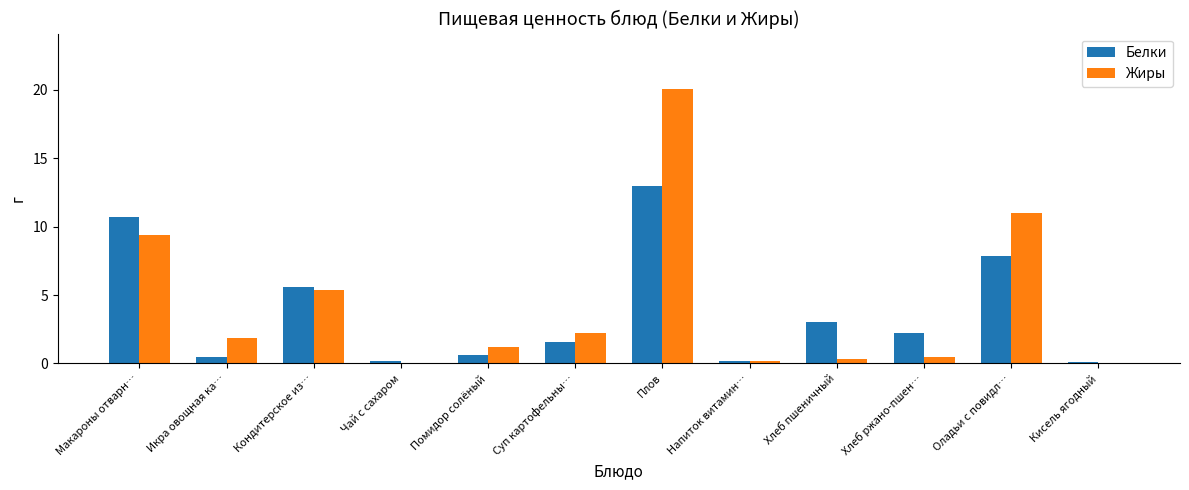

What is the sum of all Жиры values?

52.1